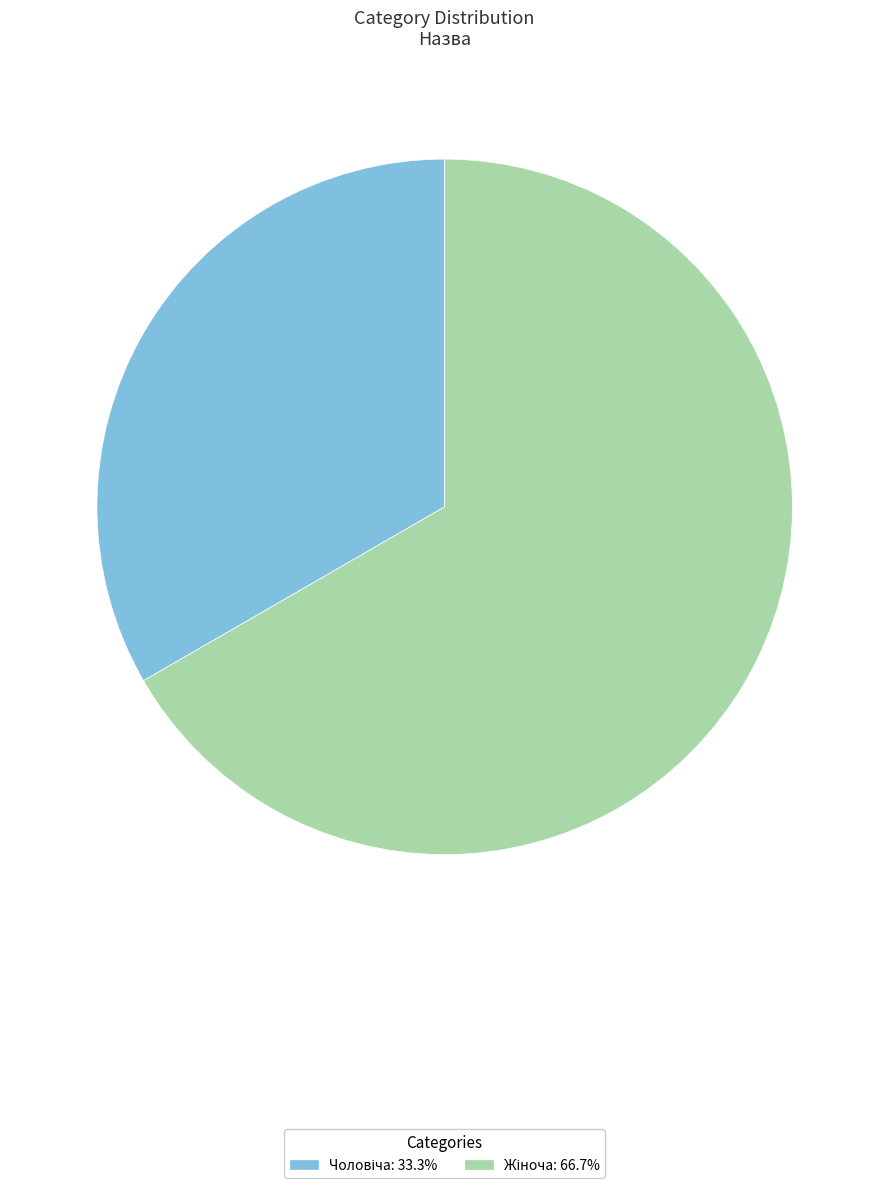

Is there any slice that represents more than half of the pie?

Yes